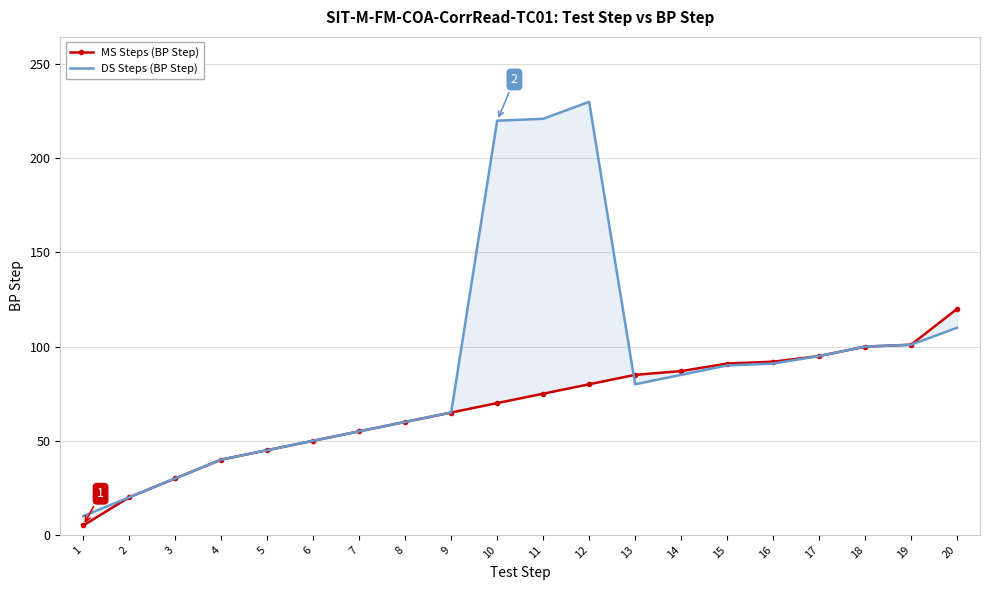

What is the difference between the highest and lowest values at 11?

146